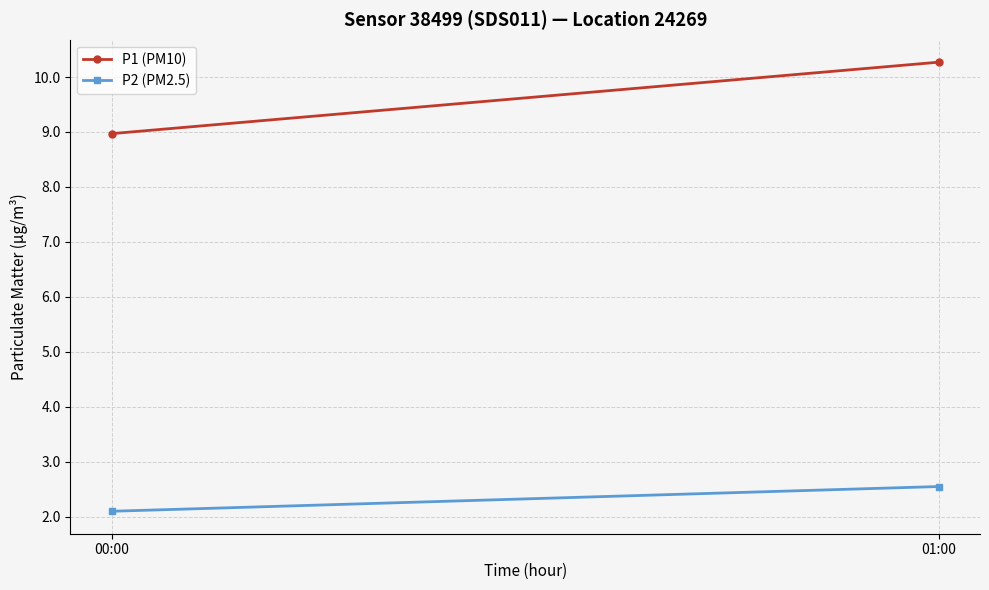

Reading right to left, transcribe all the data shown in this chart.

P1 (PM10): 01:00=10.3	00:00=9.0
P2 (PM2.5): 01:00=2.5	00:00=2.1